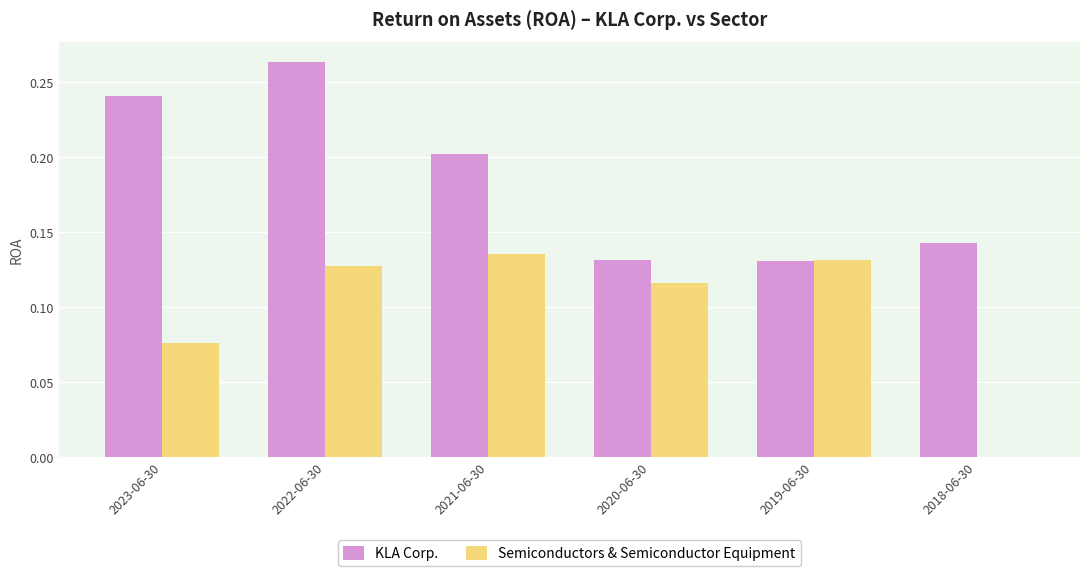

How many groups of bars are there?

6